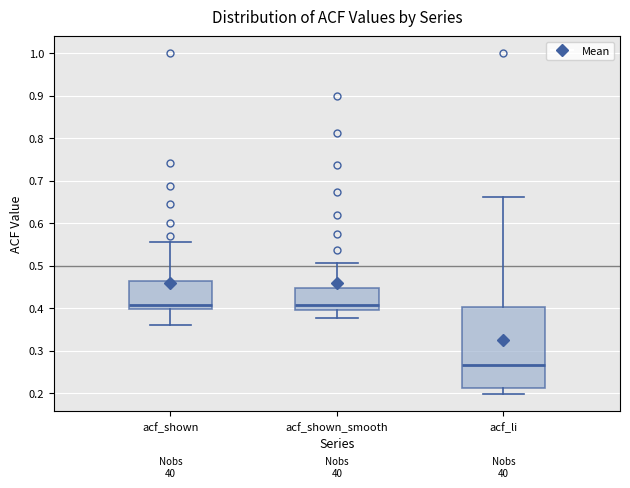

Where is the upper edge of the box for acf_shown_smooth on the y-axis? The values are not printed on the chart, so give them approximately, as read against the axis.

0.45